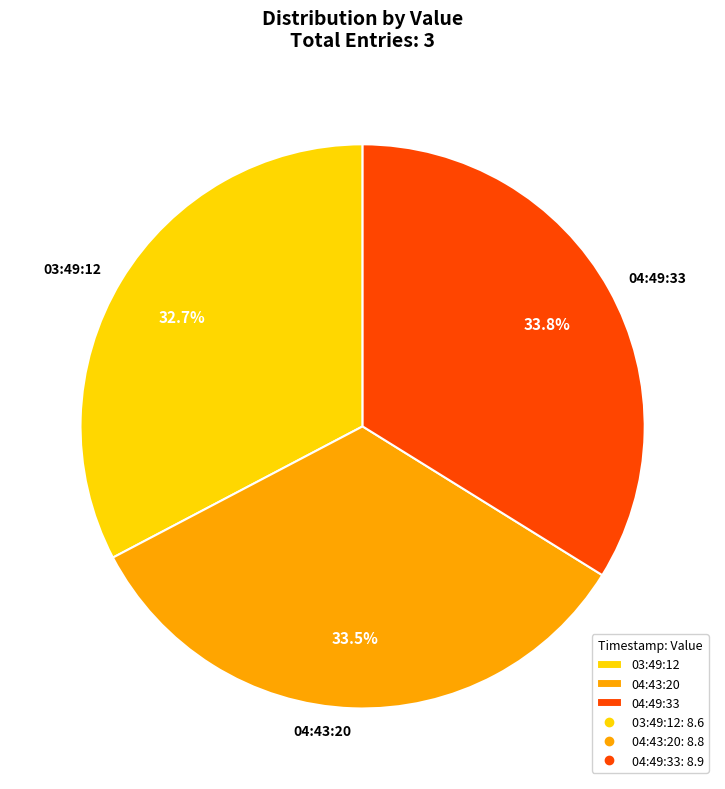

What is the smallest slice in the pie chart?

03:49:12